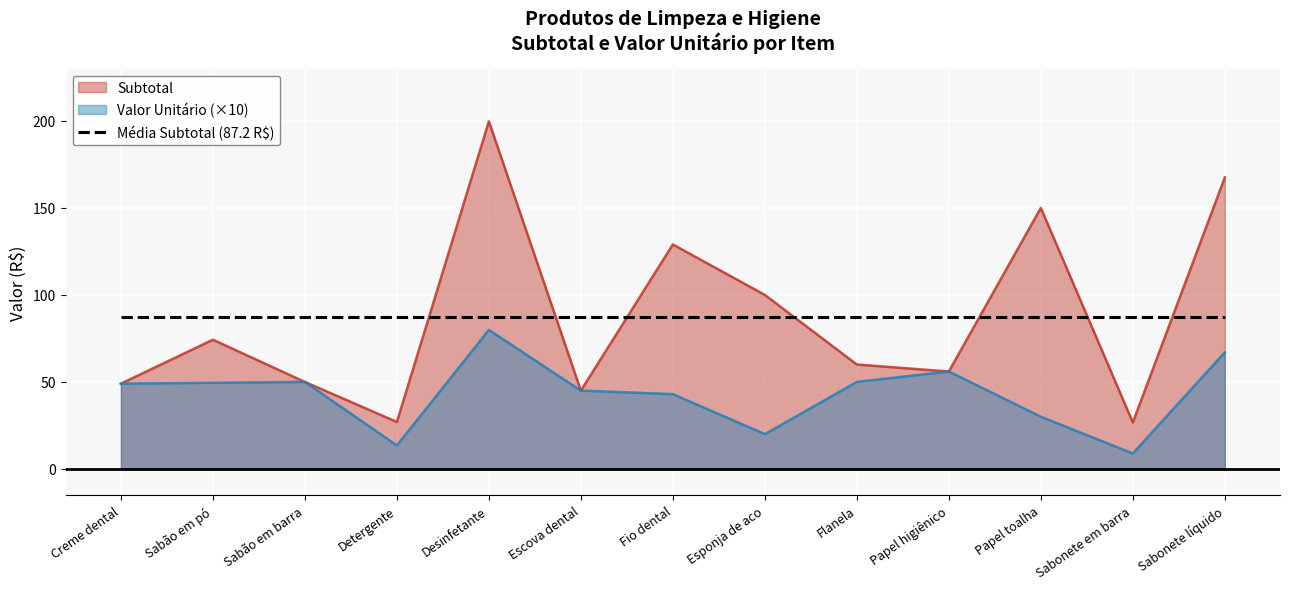

Reading left to right, what are all the values shown in this chart?

Subtotal: Creme dental=49.0	Sabão em pó=74.2	Sabão em barra=50.0	Detergente=27.0	Desinfetante=199.8	Escova dental=45.0	Fio dental=129.0	Esponja de aco=100.0	Flanela=60.0	Papel higiênico=56.0	Papel toalha=150.0	Sabonete em barra=26.7	Sabonete líquido=167.5
Valor Unitário: Creme dental=49.0	Sabão em pó=49.5	Sabão em barra=50.0	Detergente=13.5	Desinfetante=79.9	Escova dental=45.0	Fio dental=43.0	Esponja de aco=20.0	Flanela=50.0	Papel higiênico=56.0	Papel toalha=30.0	Sabonete em barra=8.9	Sabonete líquido=67.0